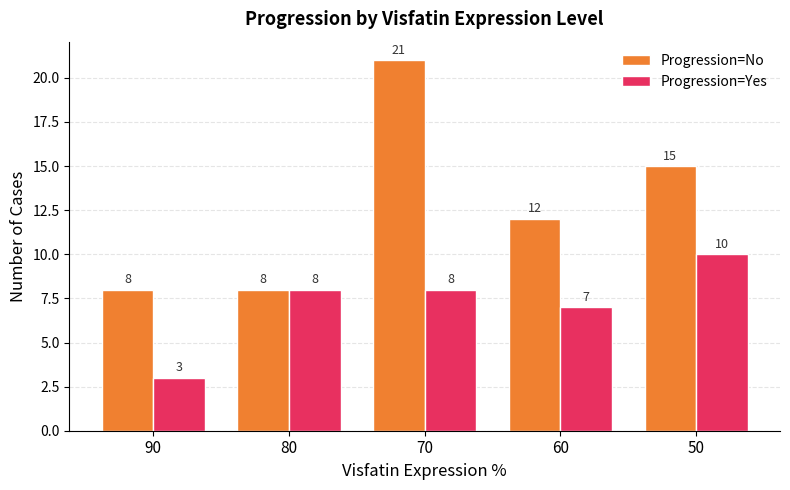

The value of Progression=Yes at 60 is 7. True or false?

True